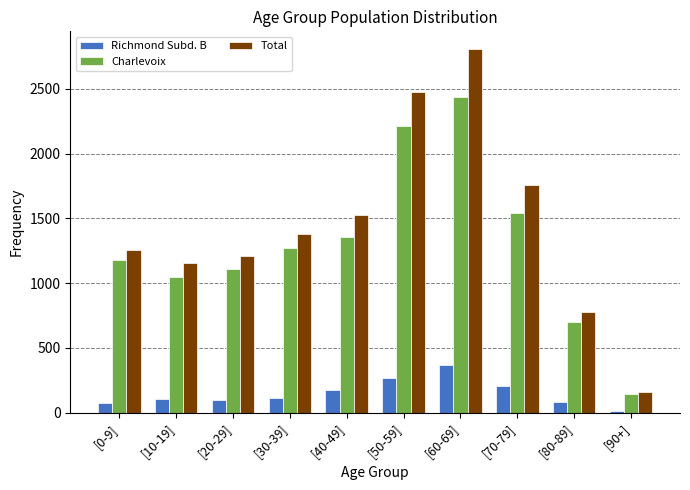

Rank the series at [50-59] from lowest to highest value.

Richmond Subd. B, Charlevoix, Total